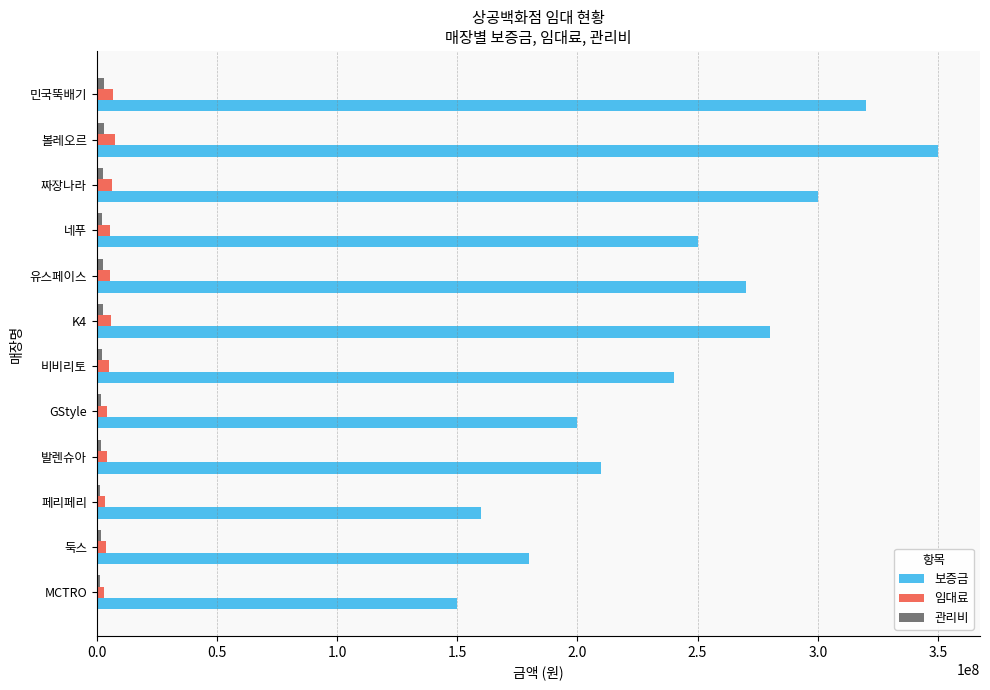

Which series has the largest range (max minus min)?

보증금